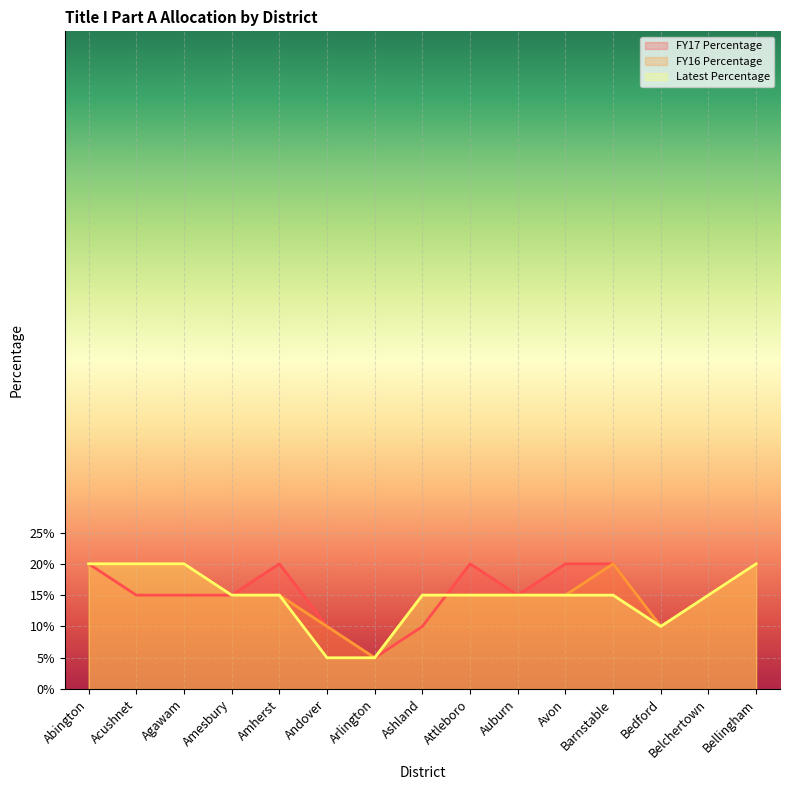

What are all the series names shown in the legend?

FY17 Percentage, FY16 Percentage, Latest Percentage